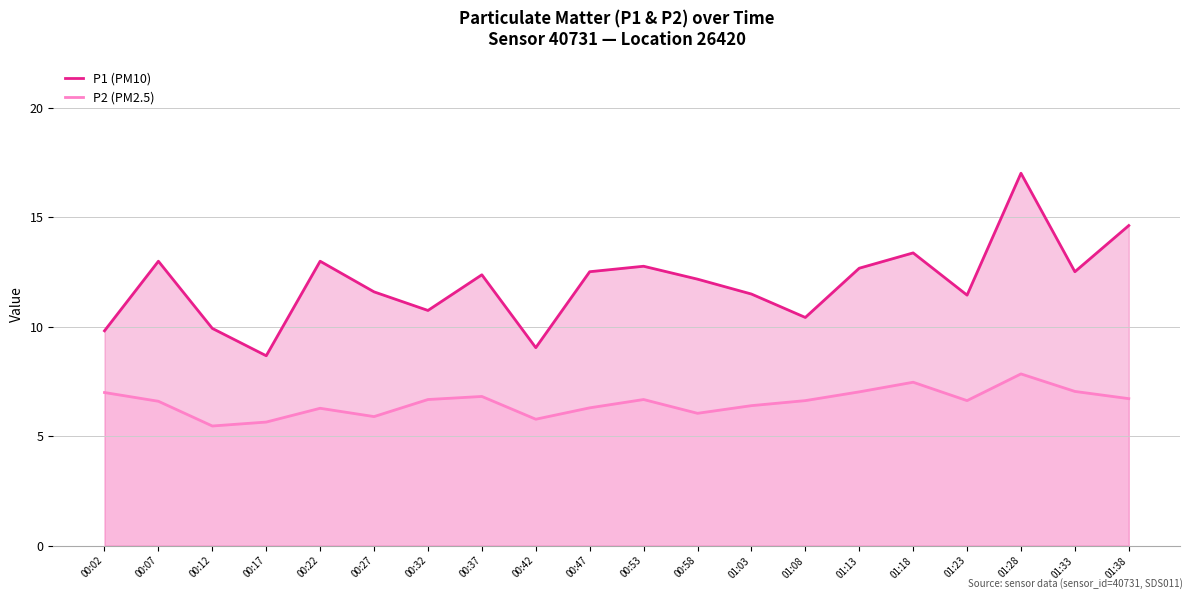

How many values in the P2 (PM2.5) series are below 6?

4